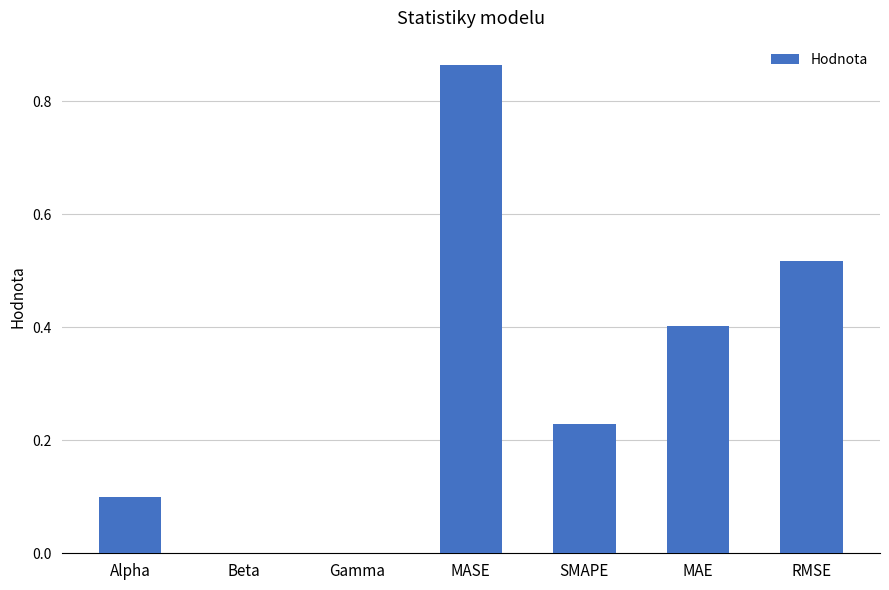

Which label corresponds to the largest value in the chart?

MASE